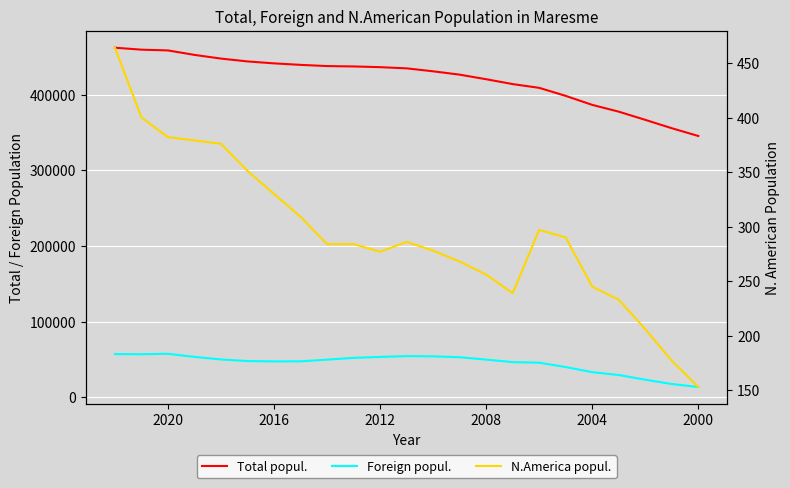

True or false: N.America popul. and Total popul. intersect in this chart.

False